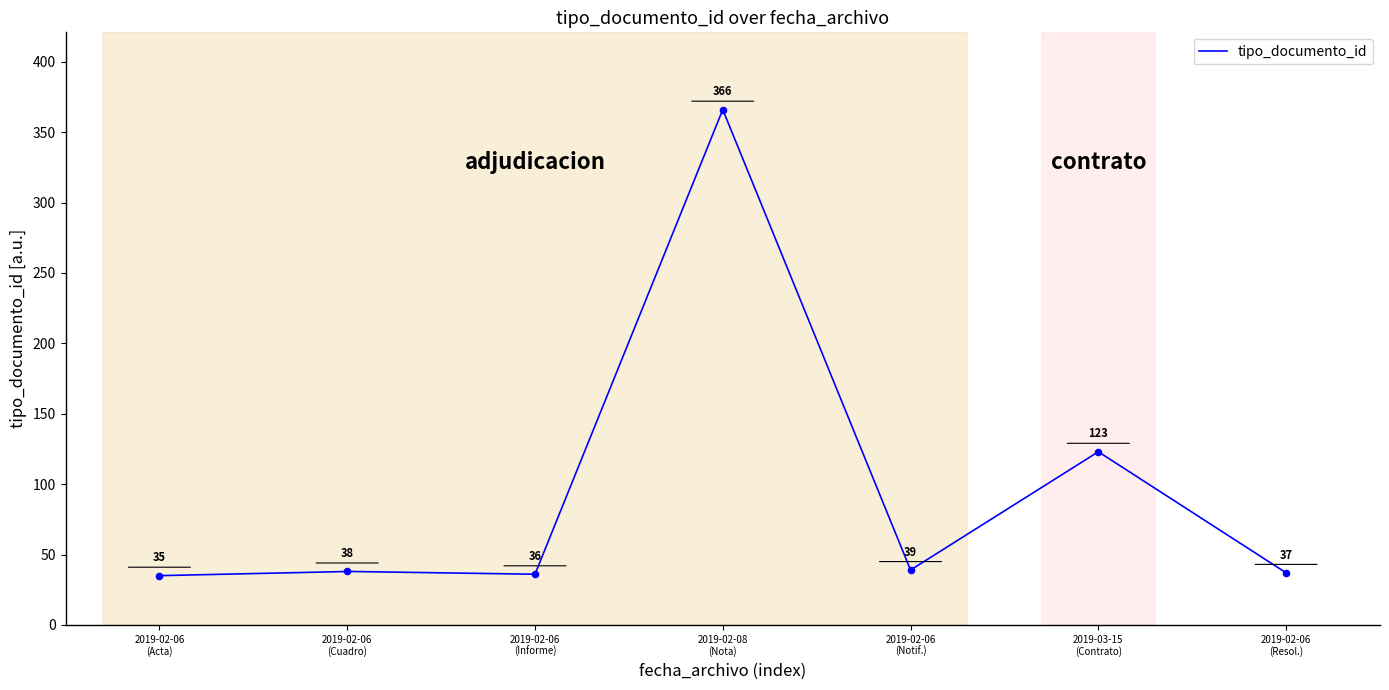

What is the change in value from 2019-02-08 (Nota) to 2019-02-06 (Resol.)?

-329